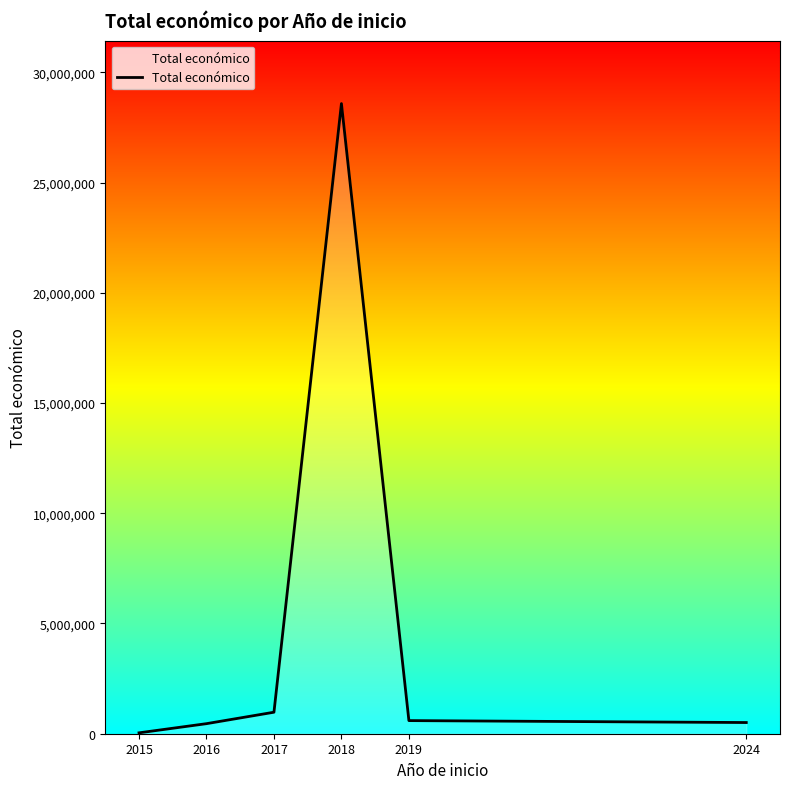

Is it true that the value at 2017 is 975437?

True